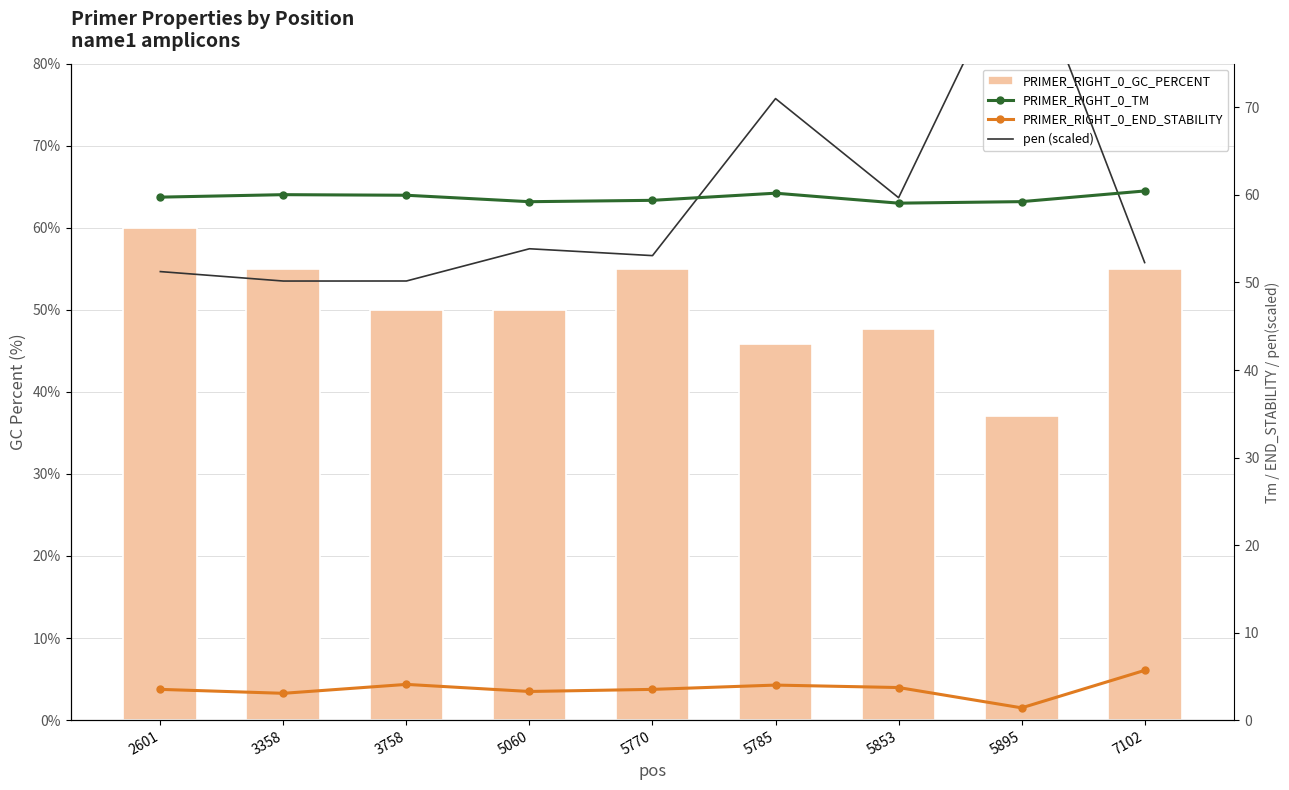

What is the value of the PRIMER_RIGHT_0_GC_PERCENT bar at the 8th from the left?

37.0